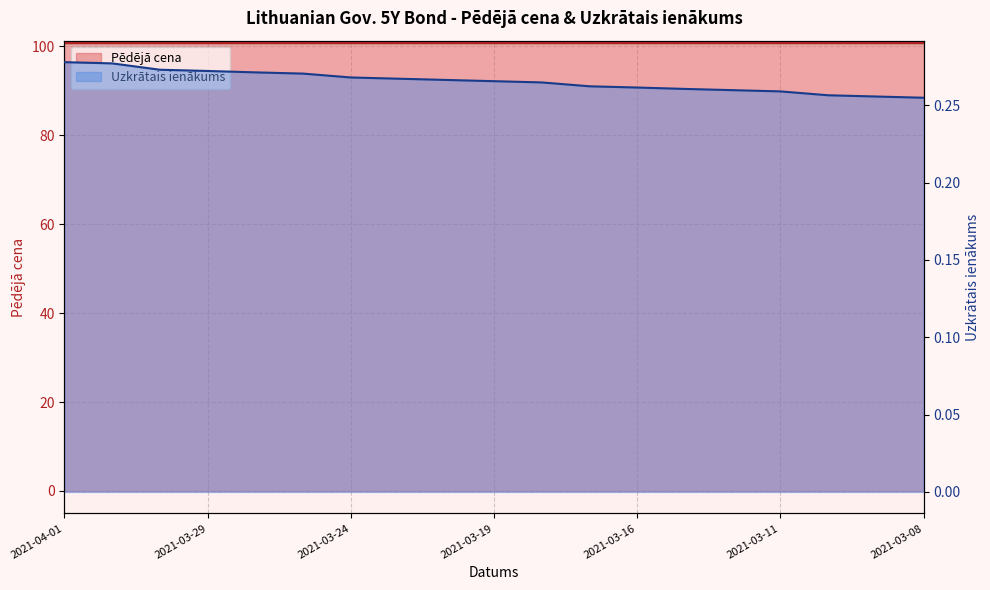

Rank the categories by value from lowest to highest.

2021-03-08, 2021-03-09, 2021-03-10, 2021-03-11, 2021-03-12, 2021-03-15, 2021-03-16, 2021-03-17, 2021-03-18, 2021-03-19, 2021-03-22, 2021-03-23, 2021-03-24, 2021-03-25, 2021-03-26, 2021-03-29, 2021-03-30, 2021-03-31, 2021-04-01